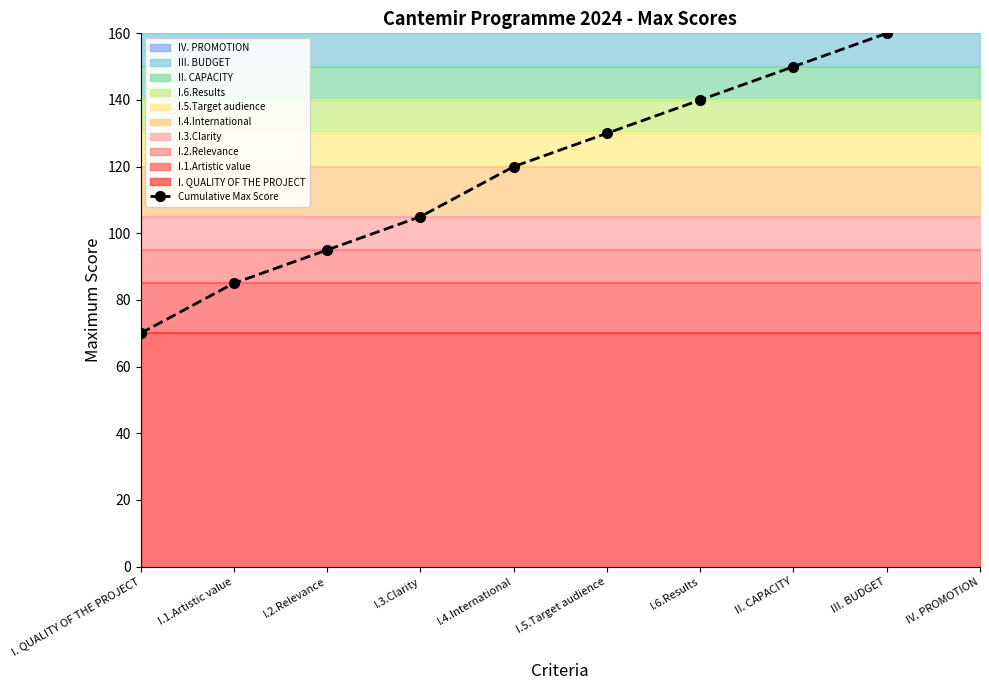

True or false: the data shows 95 at I.2.Relevance.

True